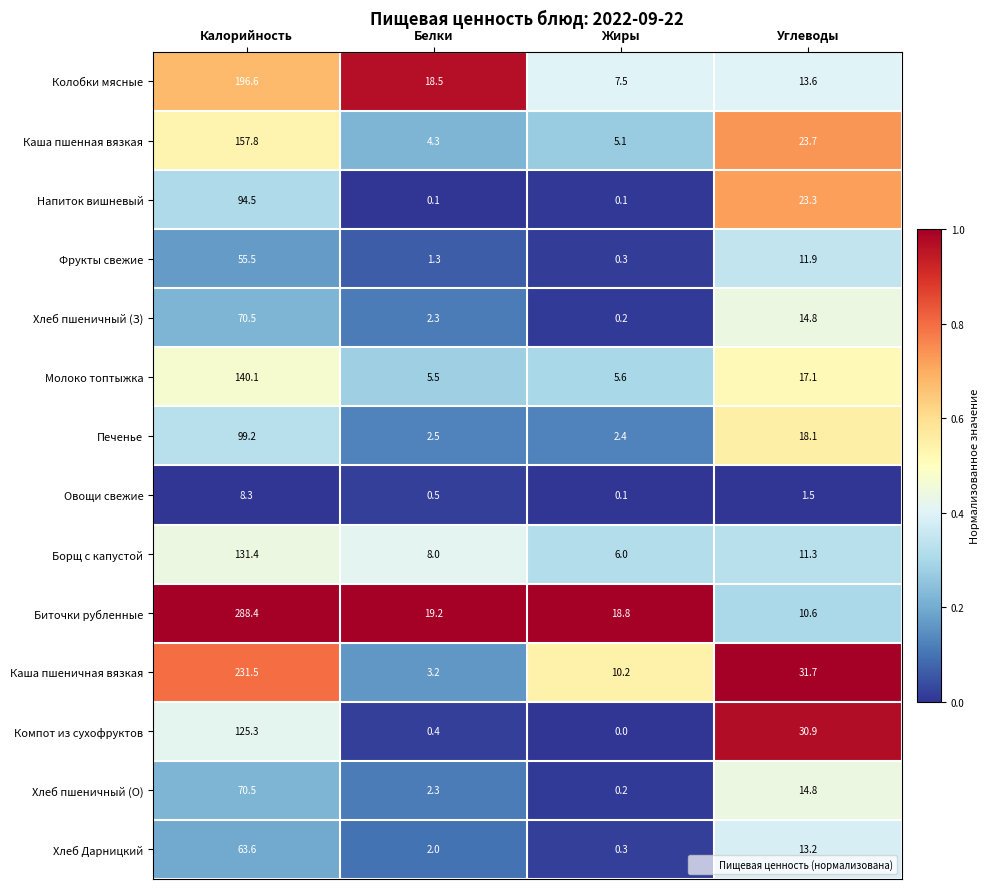

Which series has the largest total across all categories?

Биточки рубленные